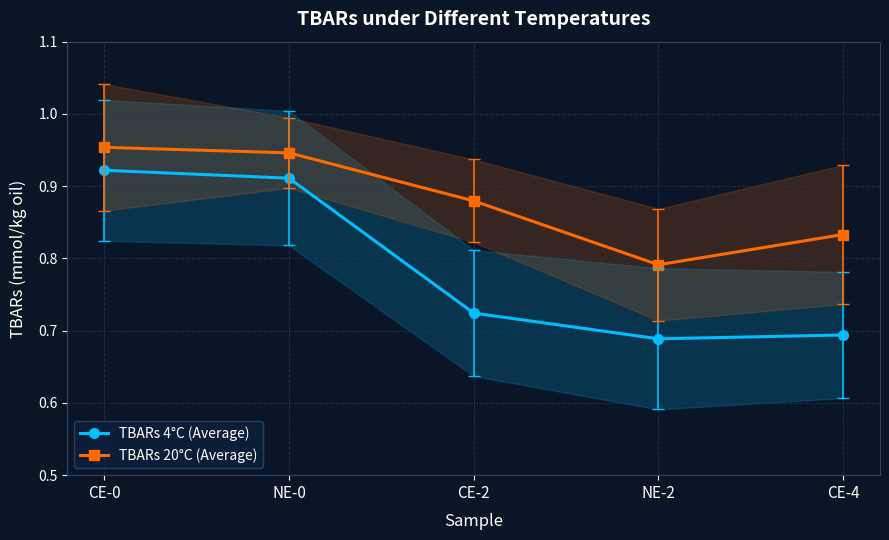

The TBARs 4°C (Average) series shows 0.5 at CE-4. True or false?

False